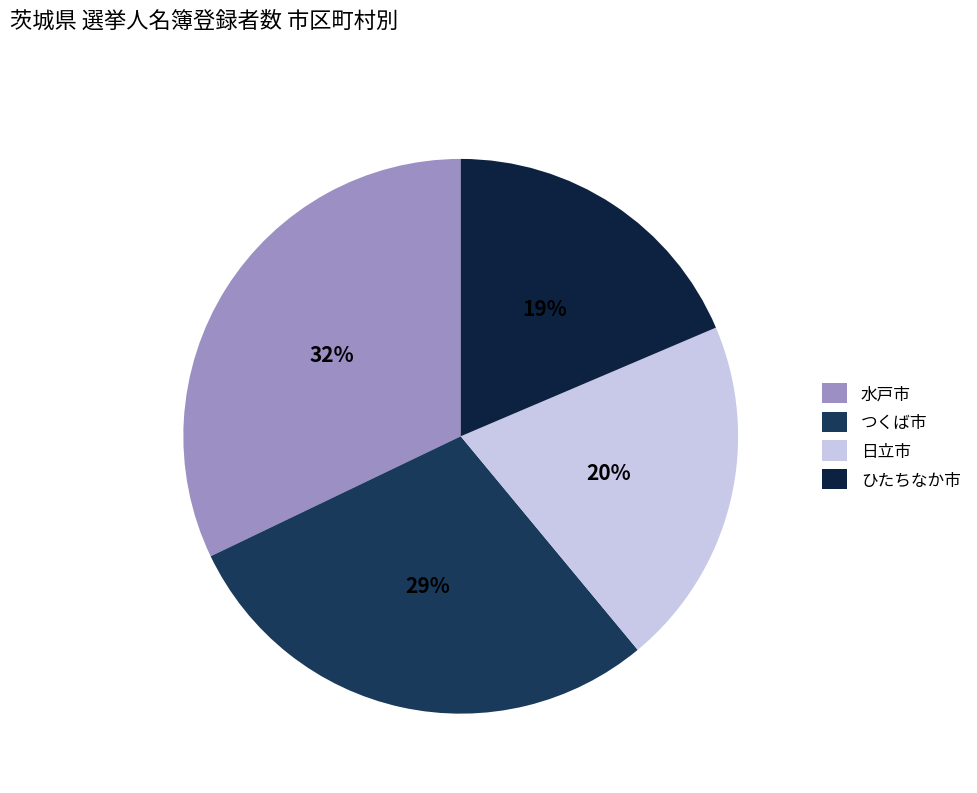

Which category has the biggest portion of the pie?

水戸市